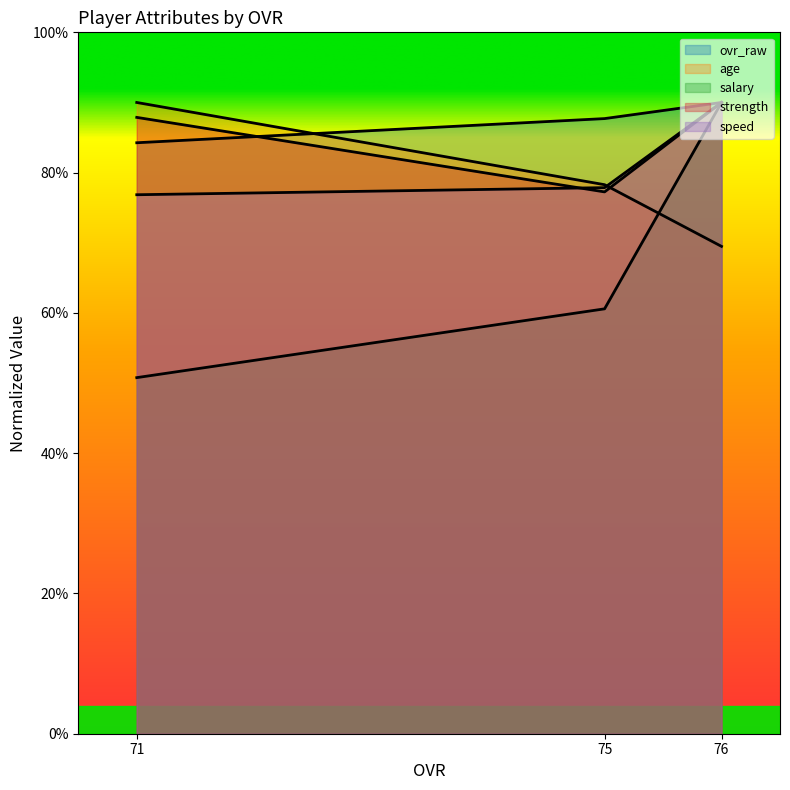

Which series has the largest range (max minus min)?

salary